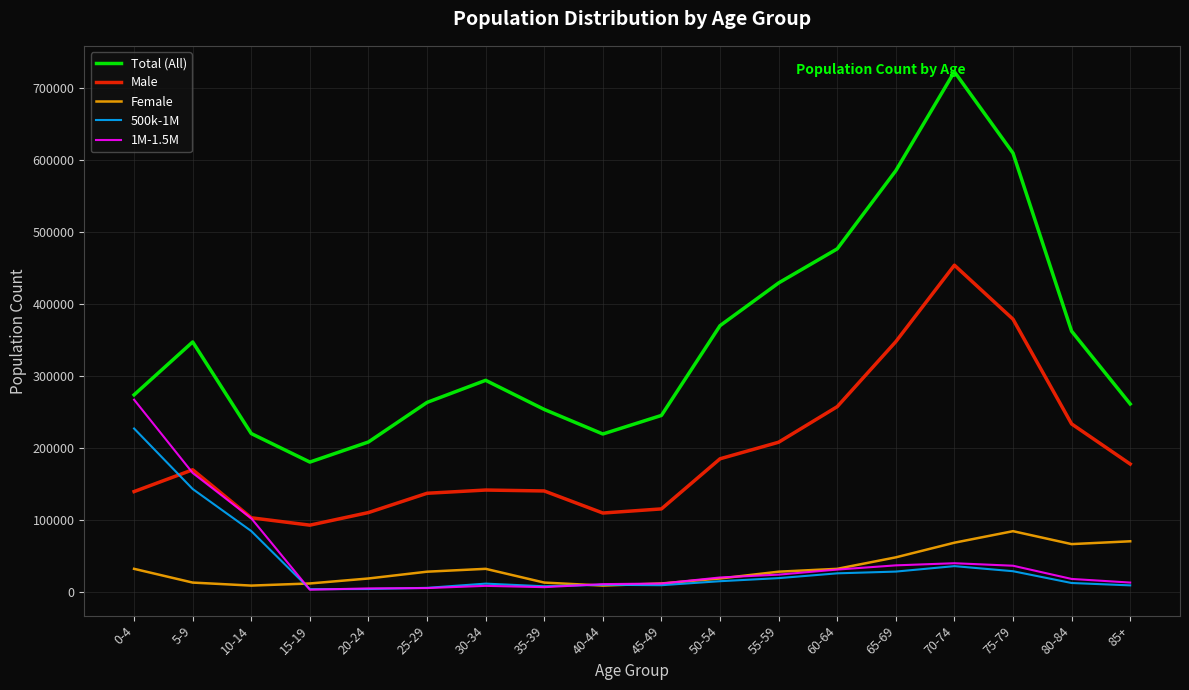

What position from the left is 10-14?

3